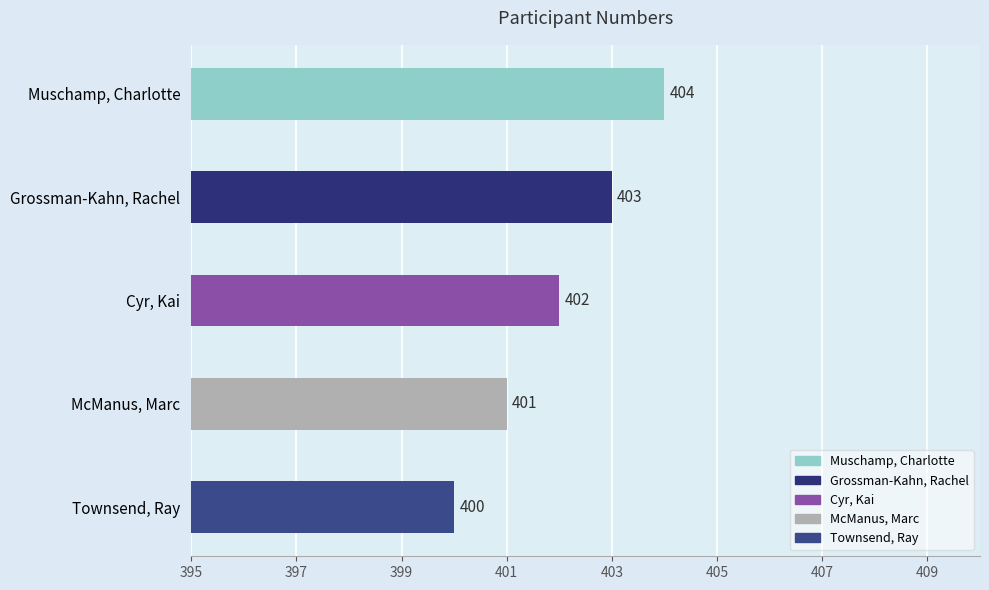

Are the bars grouped side by side (vs. stacked)?

No